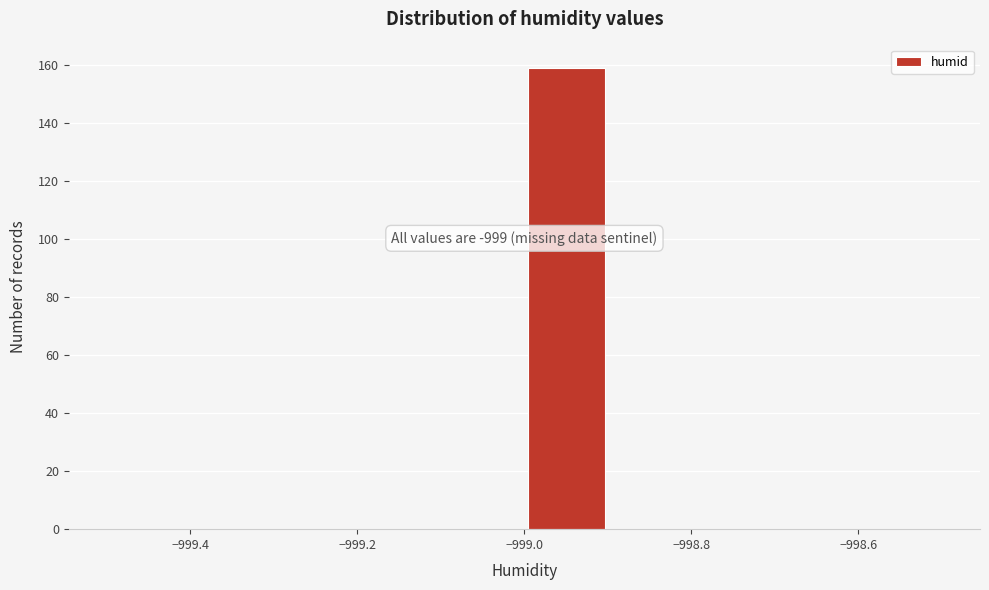

Which range on the x-axis has the tallest bar?

-999.0 to -998.9